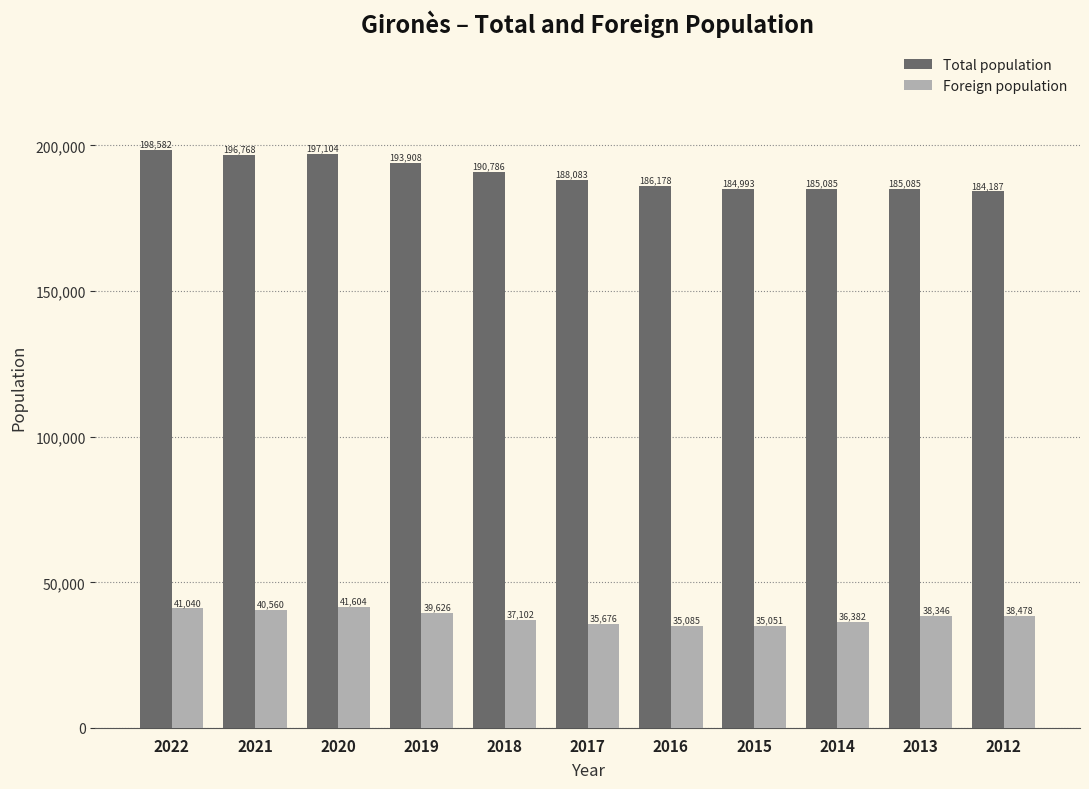

Which series changed the most between 2019 and 2014?

Total population